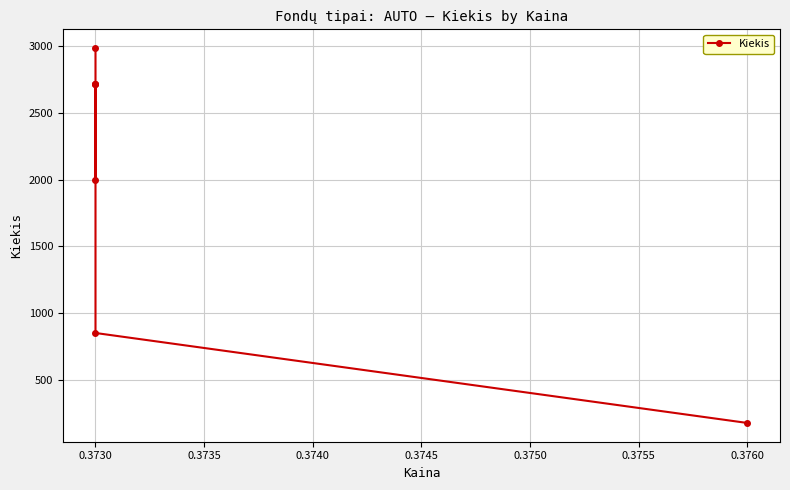

How many categories are shown in the chart?

7